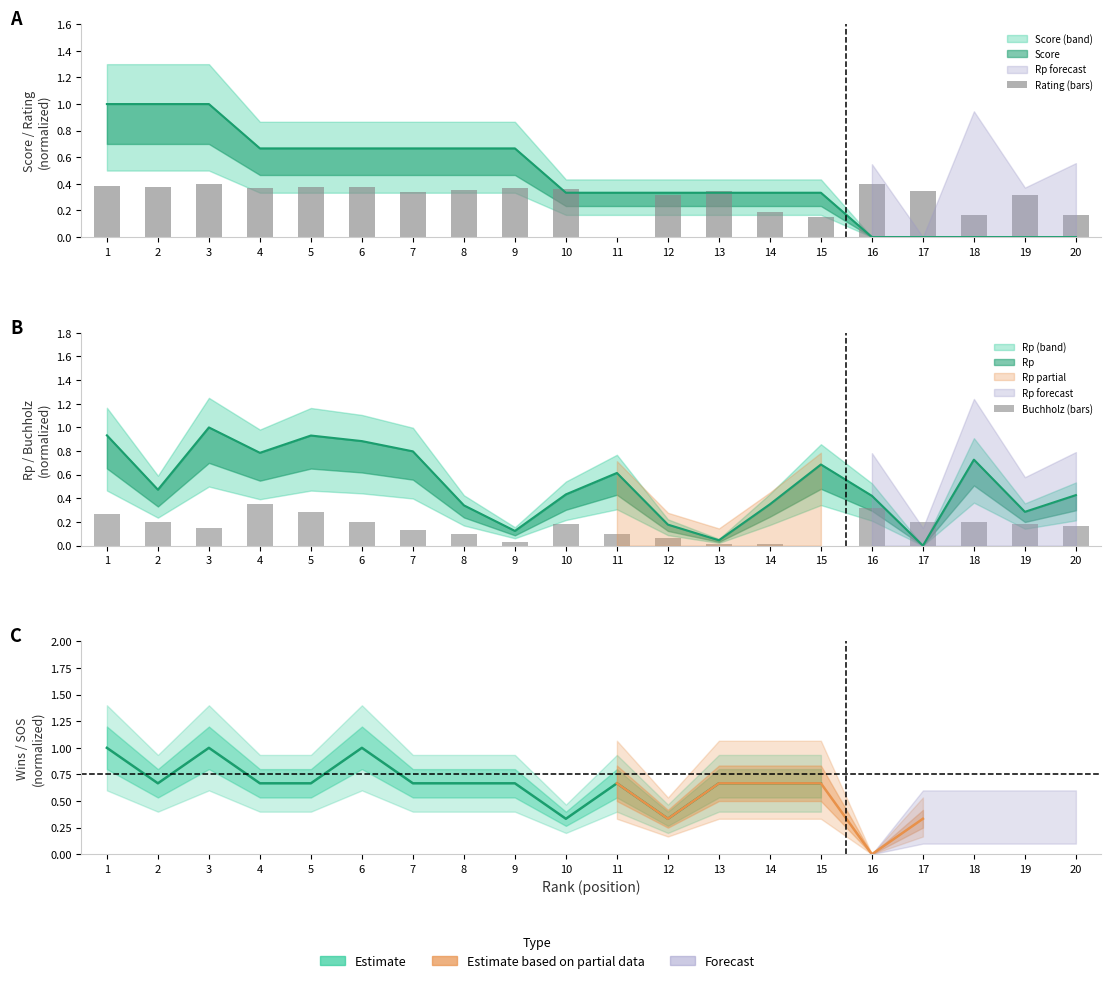

What is the highest value of the Score series?

1.0